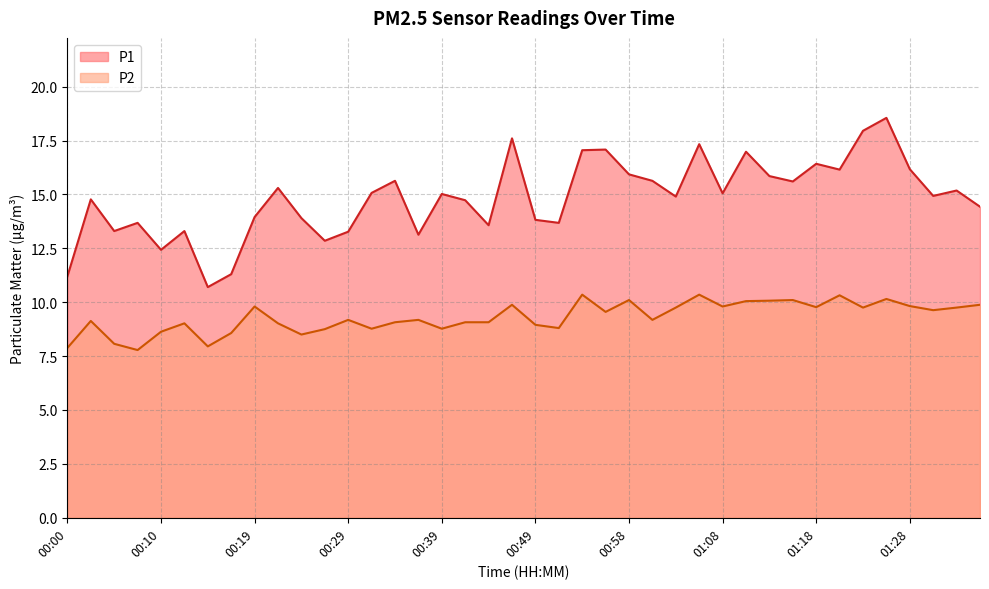

How many data points does each series have?

40